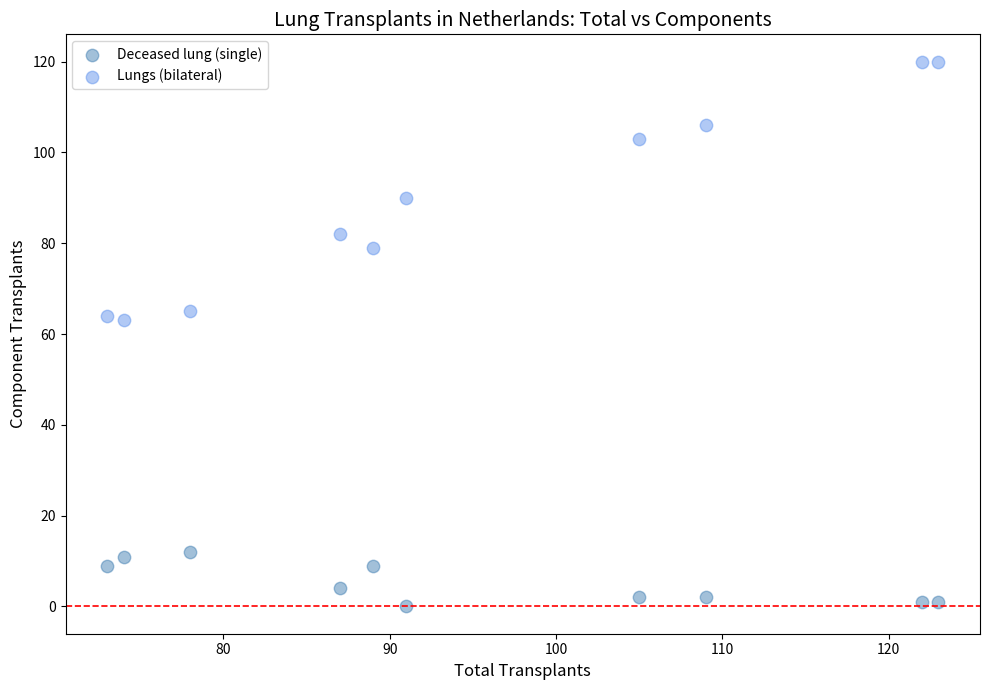

Which series reaches the maximum Y coordinate?

Lungs (bilateral)